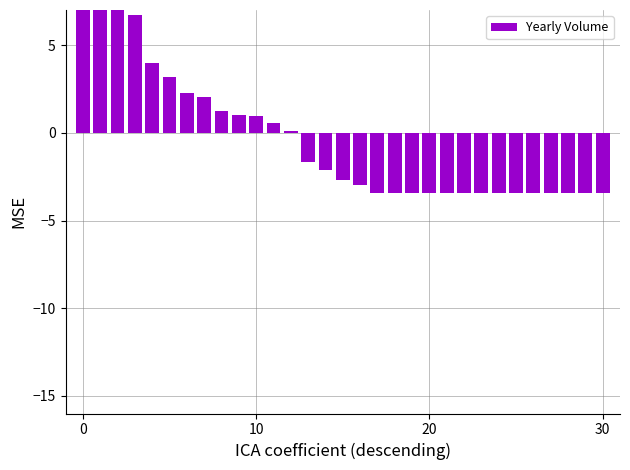

True or false: the data shows -5.2 at 30.

False